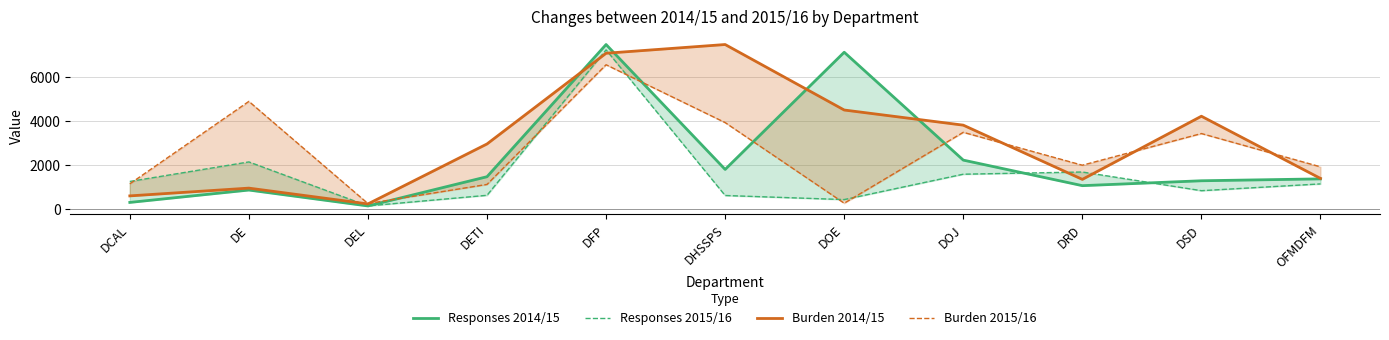

List the series in order of their overall mean, highest first.

Burden 2014/15, Burden 2015/16, Responses 2014/15, Responses 2015/16